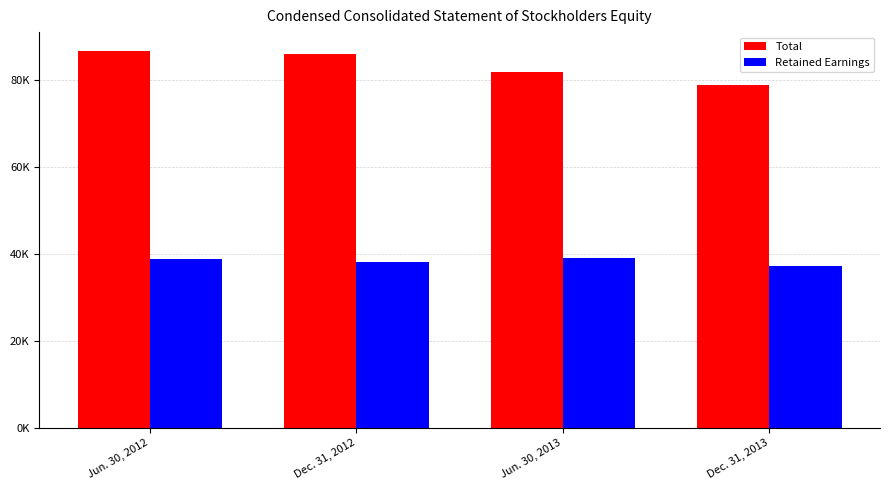

What is the label of the 1st bar from the left?

Jun. 30, 2012